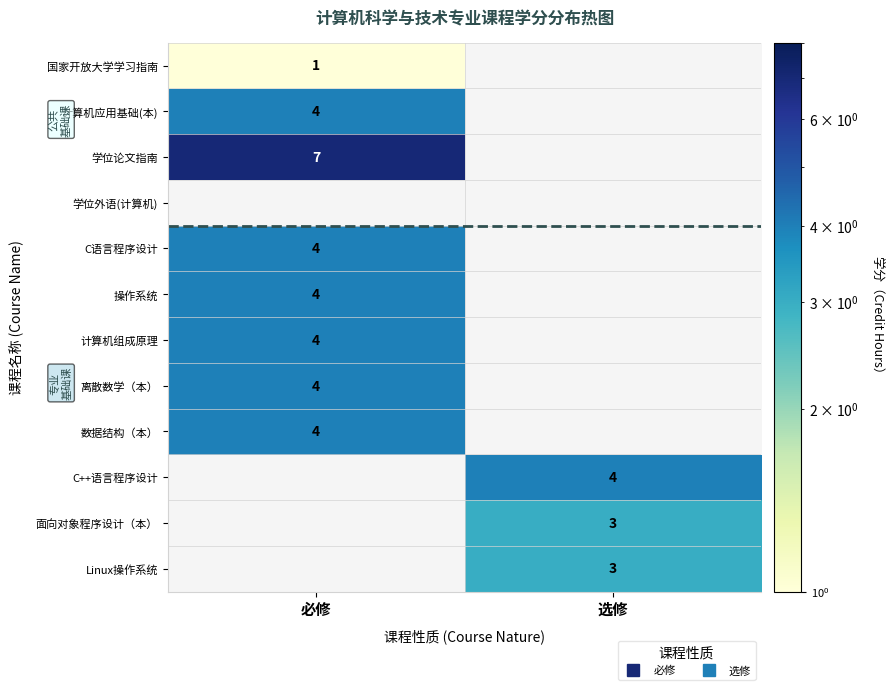

At which category is the sum across all series the highest?

必修